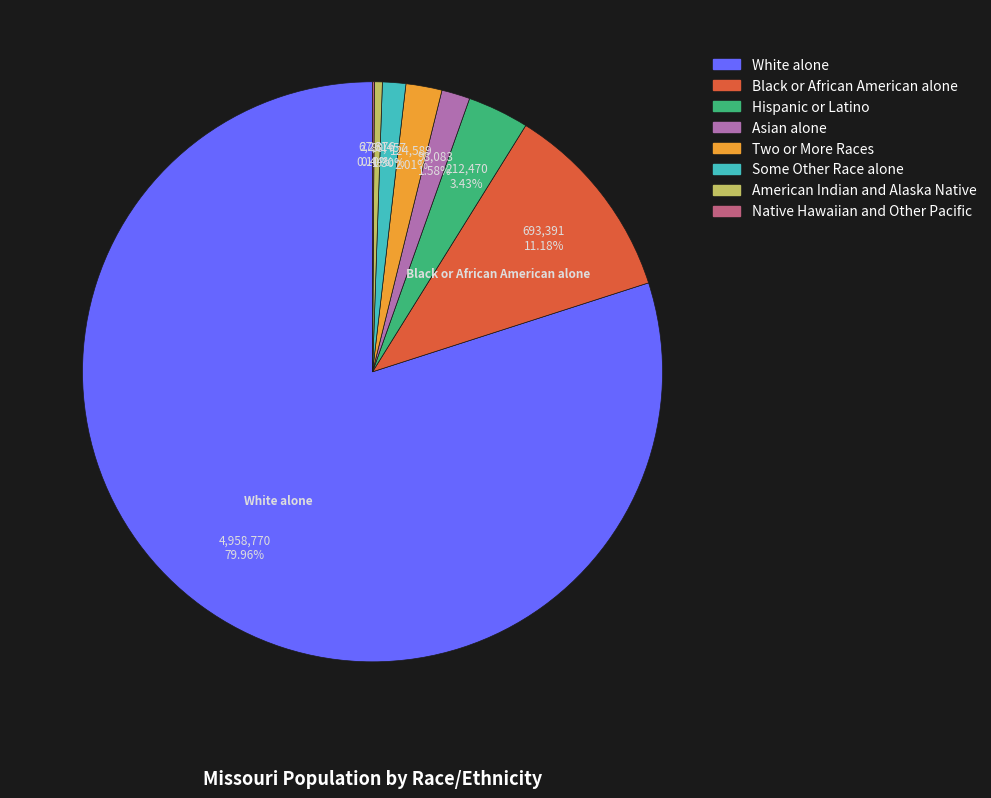

To the nearest percent, what percentage of the pie is White alone?

80%